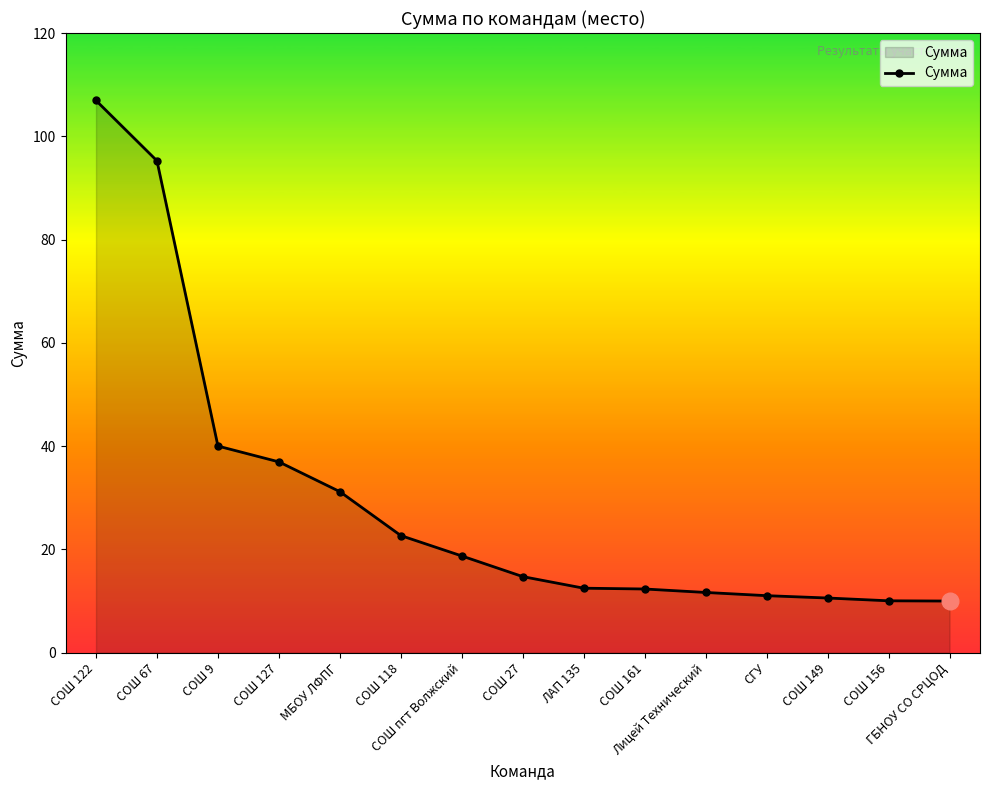

At which label does the data first exceed 14?

СОШ 122